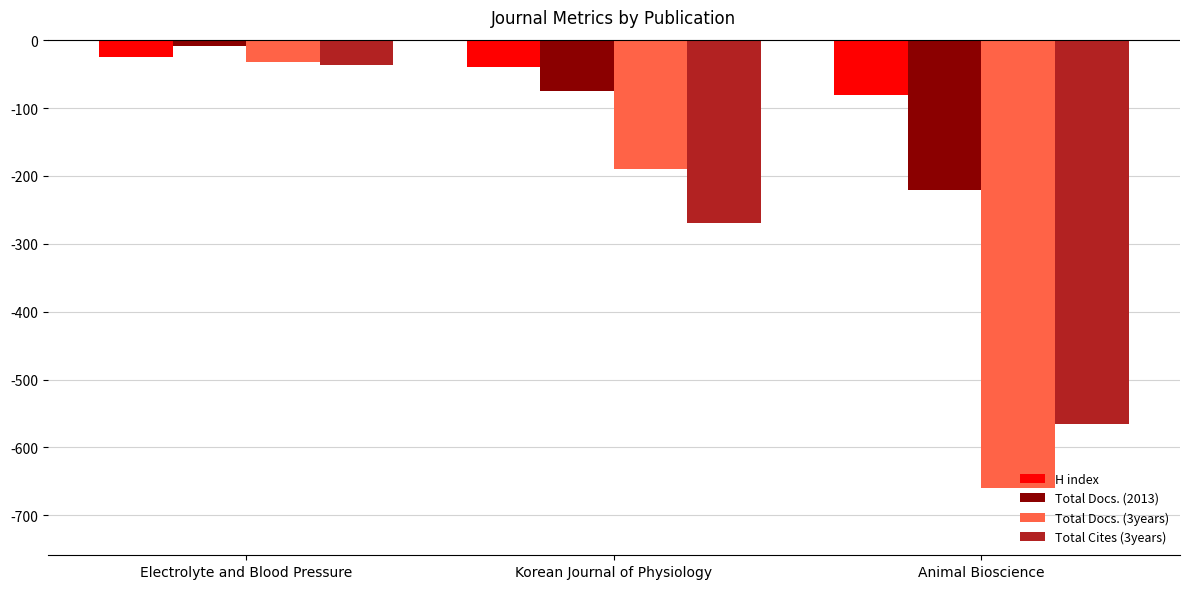

What is the sum of the H index values at Korean Journal of Physiology and Animal Bioscience?

-120